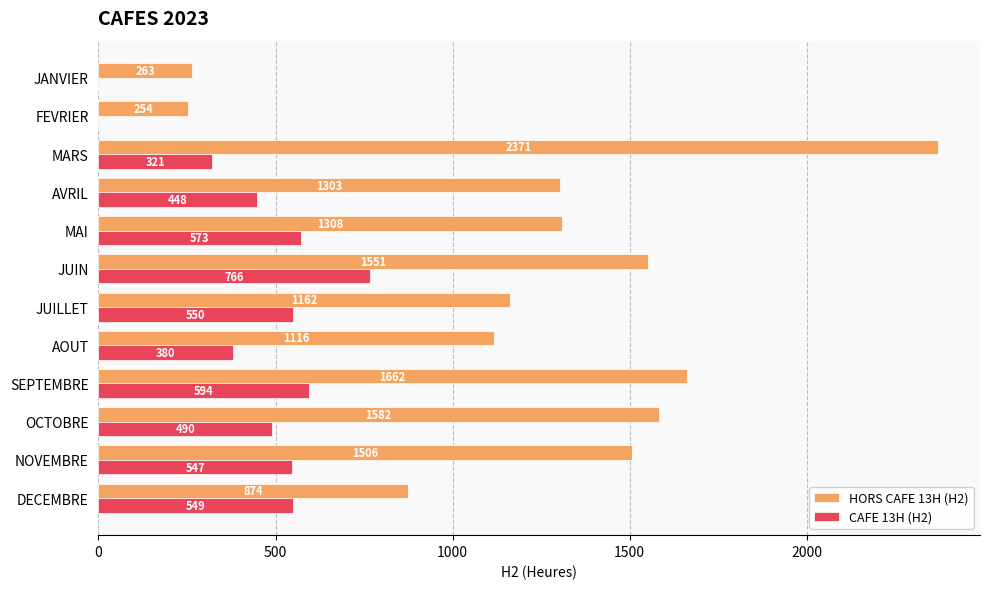

Which series changed the most between AVRIL and DECEMBRE?

HORS CAFE 13H (H2)